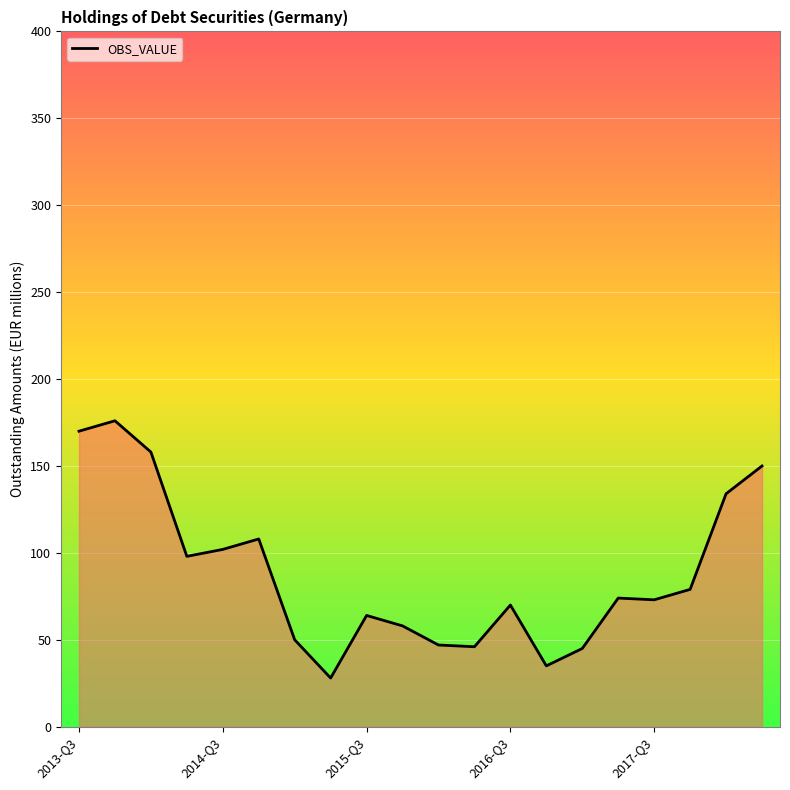

What is the difference between the maximum and minimum values?

148